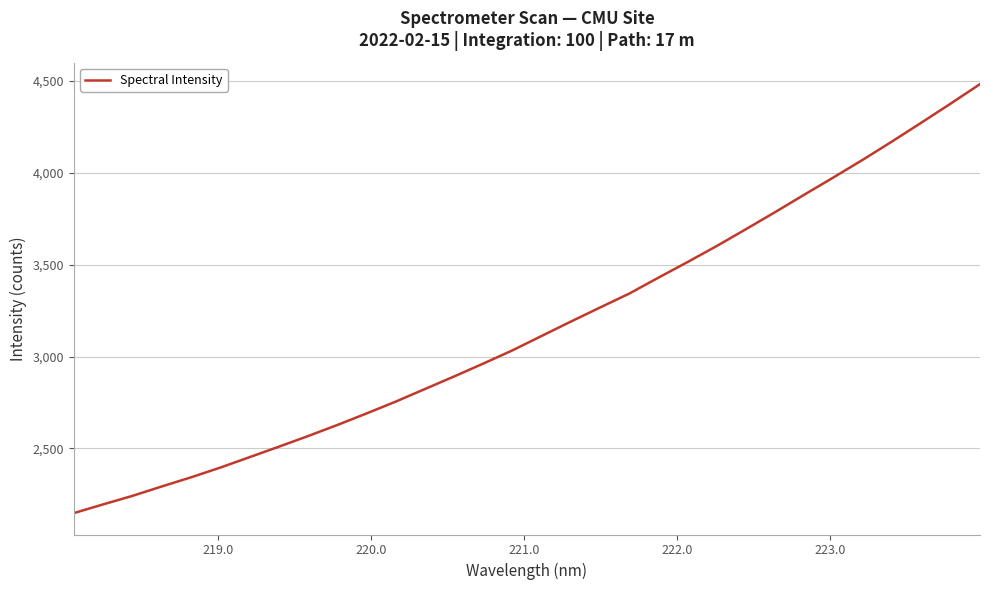

What is the minimum value shown in the chart?

2148.5